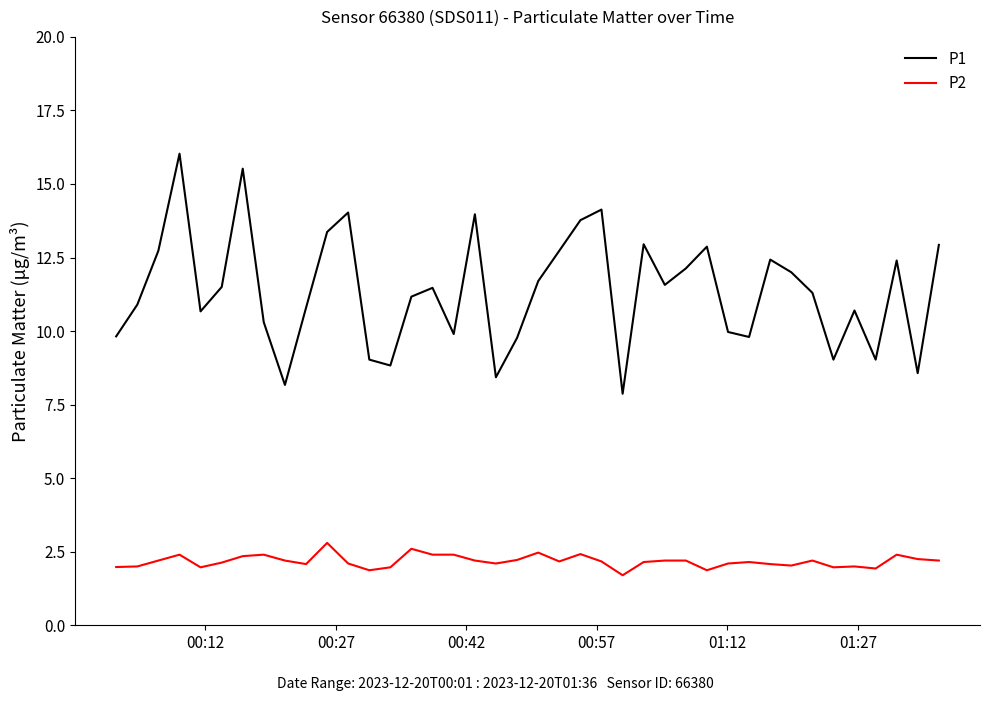

Which series has the largest total across all categories?

P1